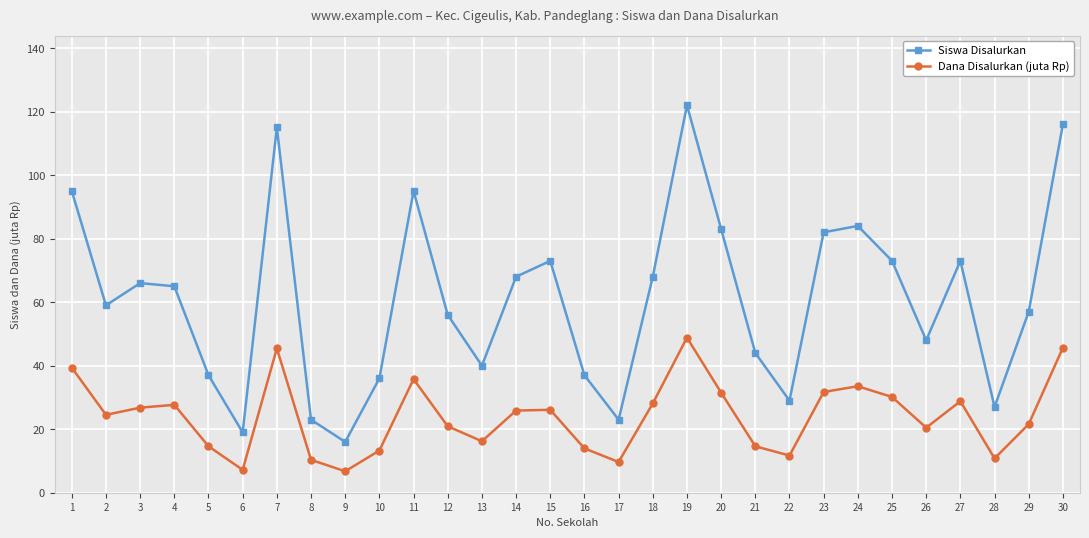

At which label does Siswa Disalurkan reach its peak?

19